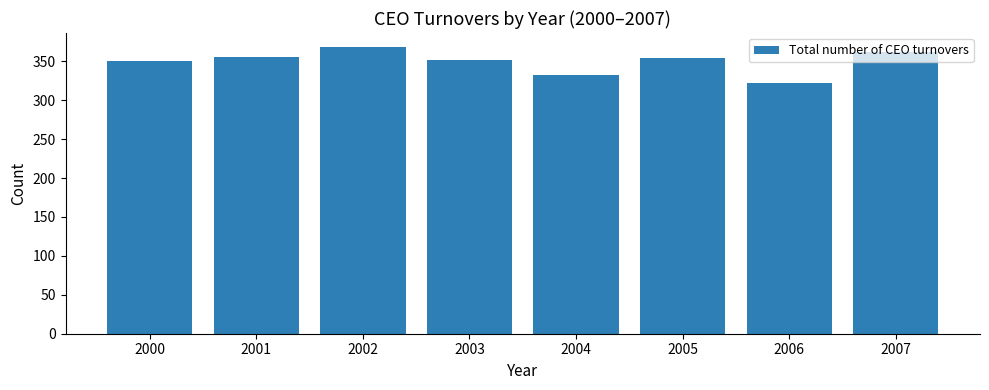

Is it true that the value at 2007 is 577?

False